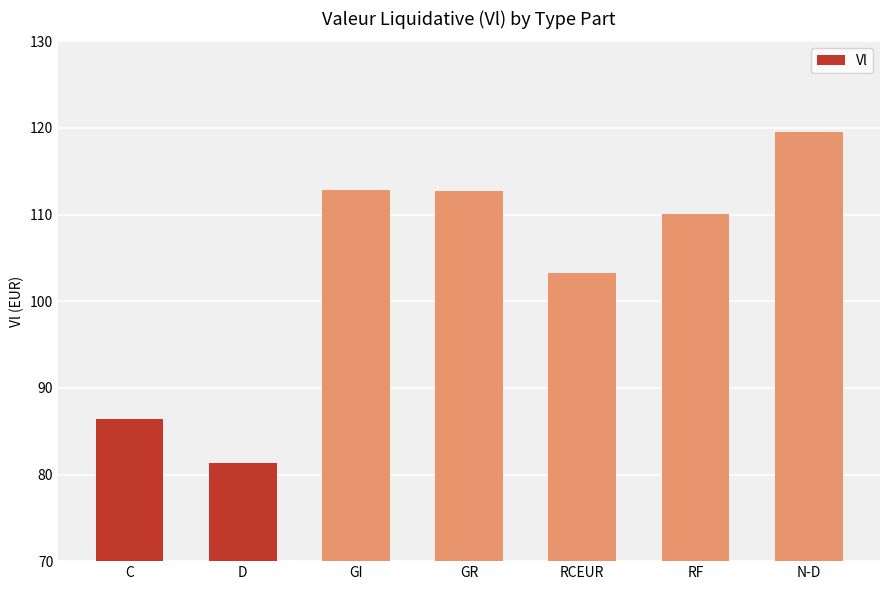

Where is the data nearest to the value 100?

RCEUR